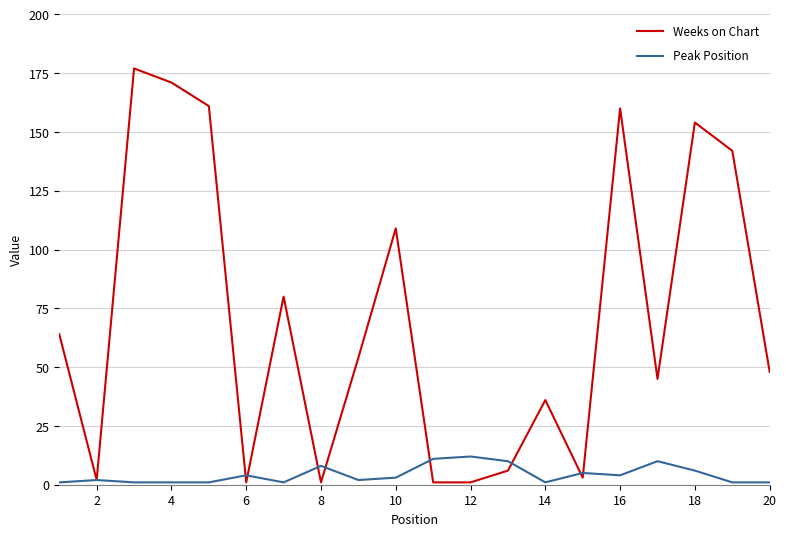

What is the minimum value for Weeks on Chart?

1